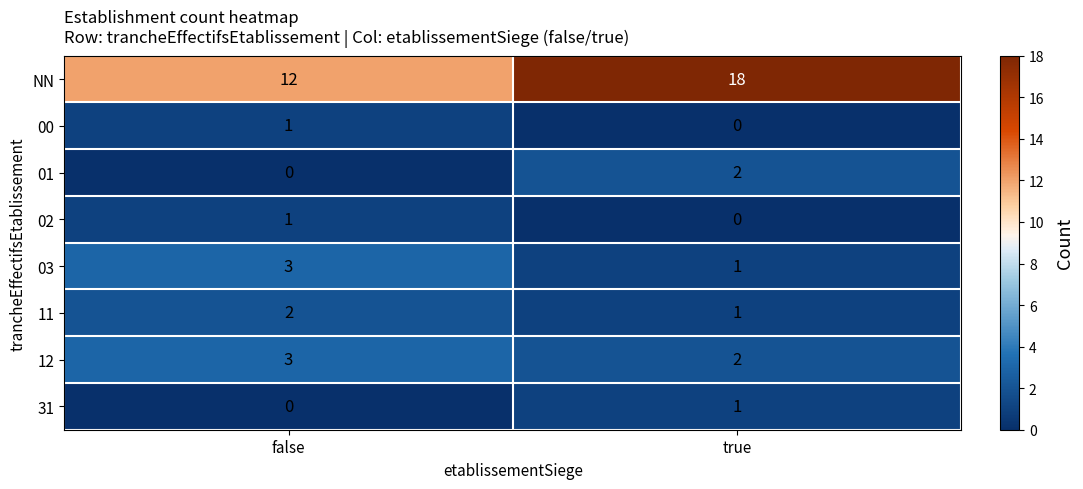

Rank the categories by 03 value from lowest to highest.

true, false